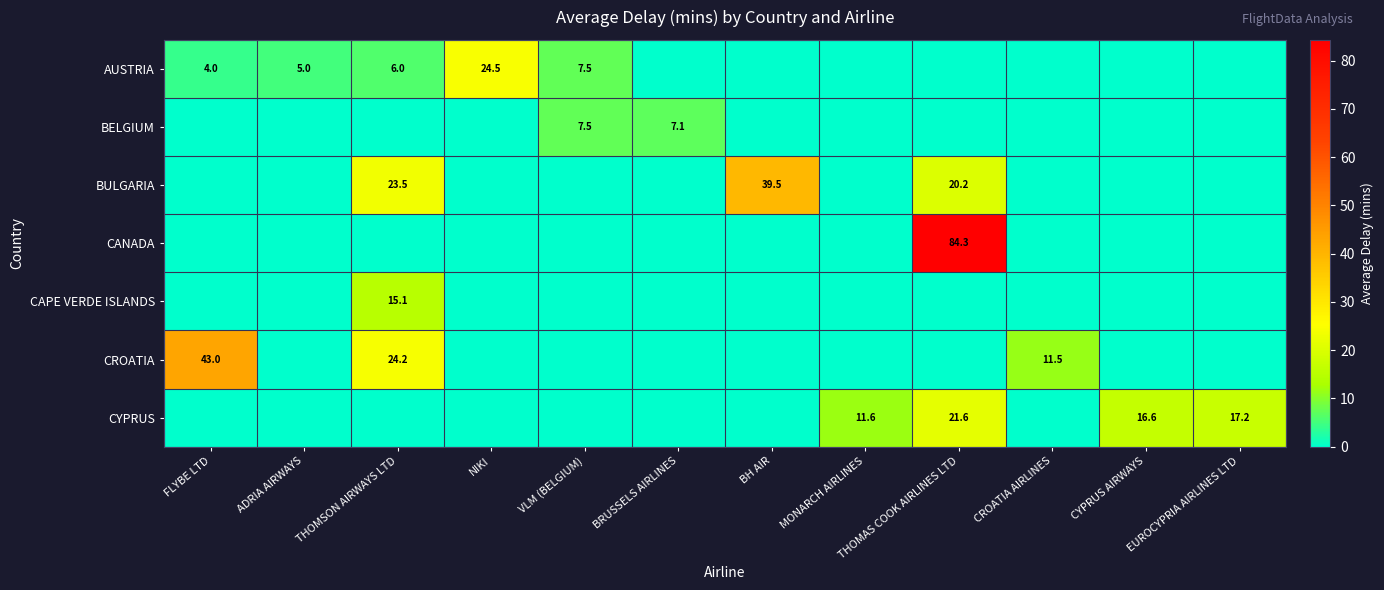

The value of BULGARIA at BH AIR is 39.5. True or false?

True